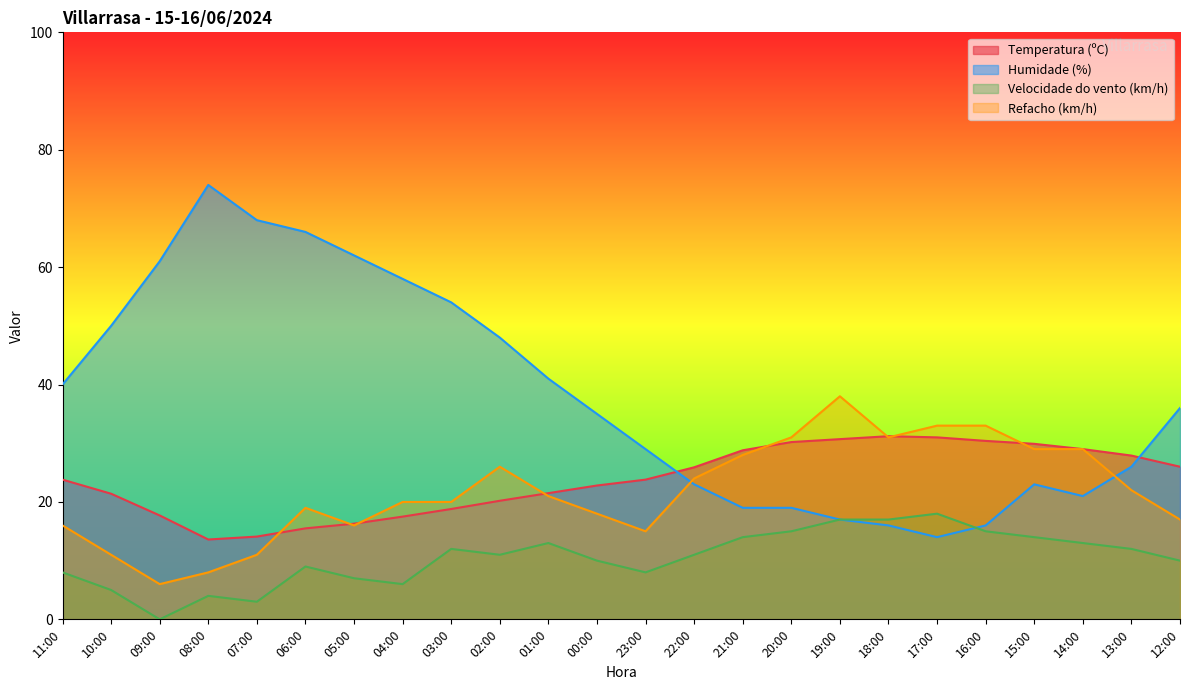

At how many categories does at least one series exceed 7?

24